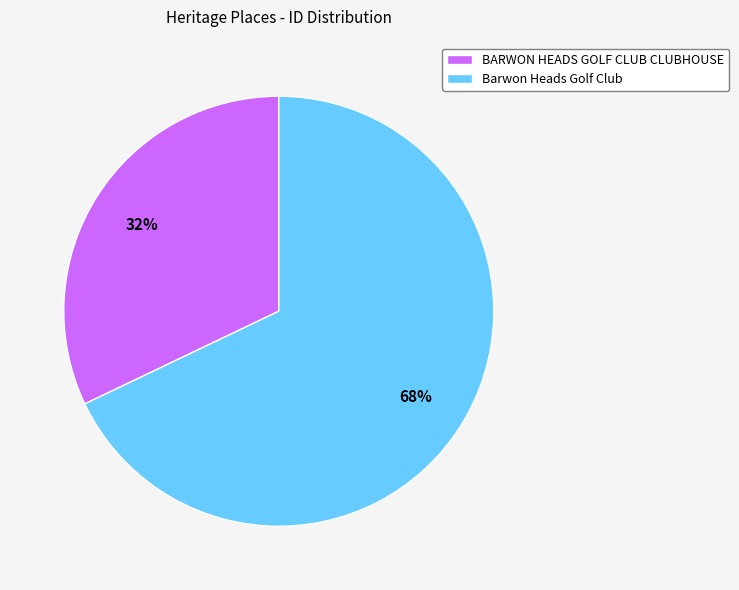

Rank the categories by value from highest to lowest.

Barwon Heads Golf Club, BARWON HEADS GOLF CLUB CLUBHOUSE